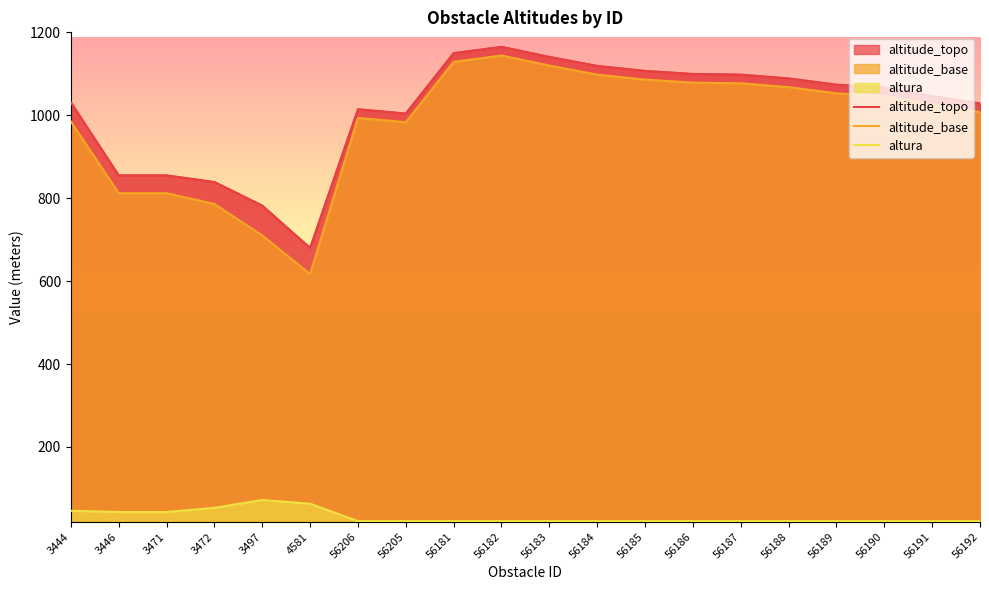

Is the value of altitude_base at 56183 greater than the value of altura at 3471?

Yes